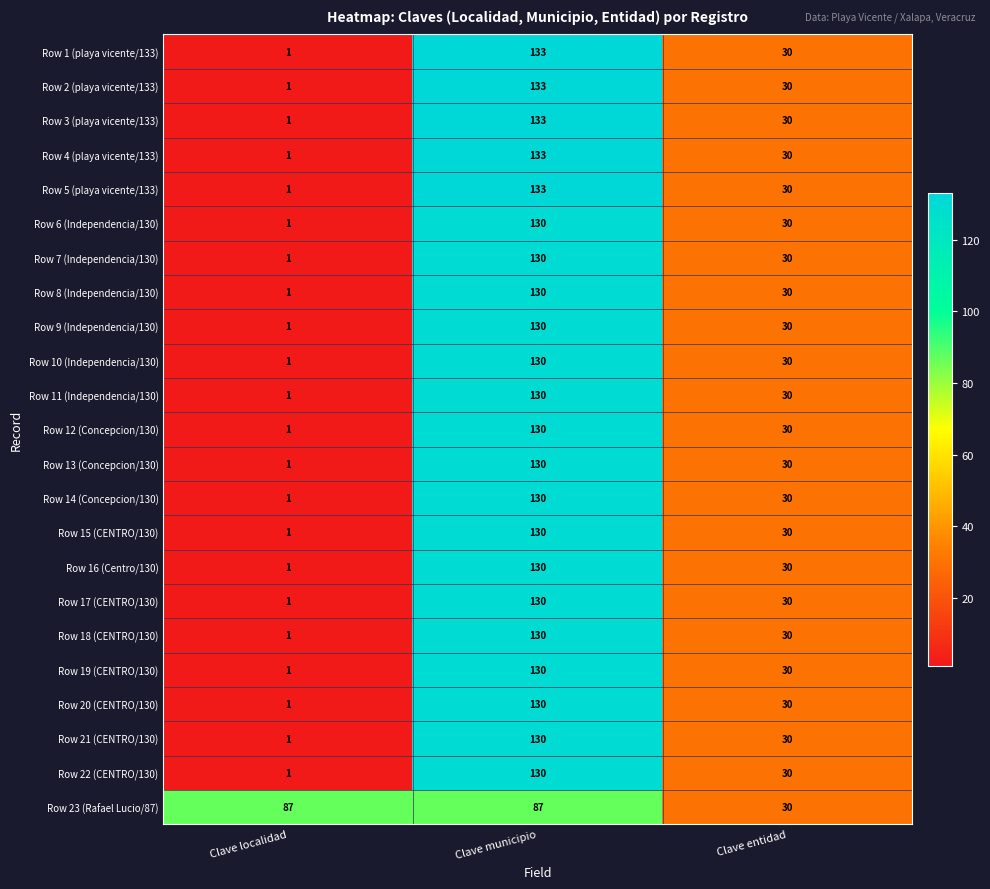

How many data points does each series have?

3